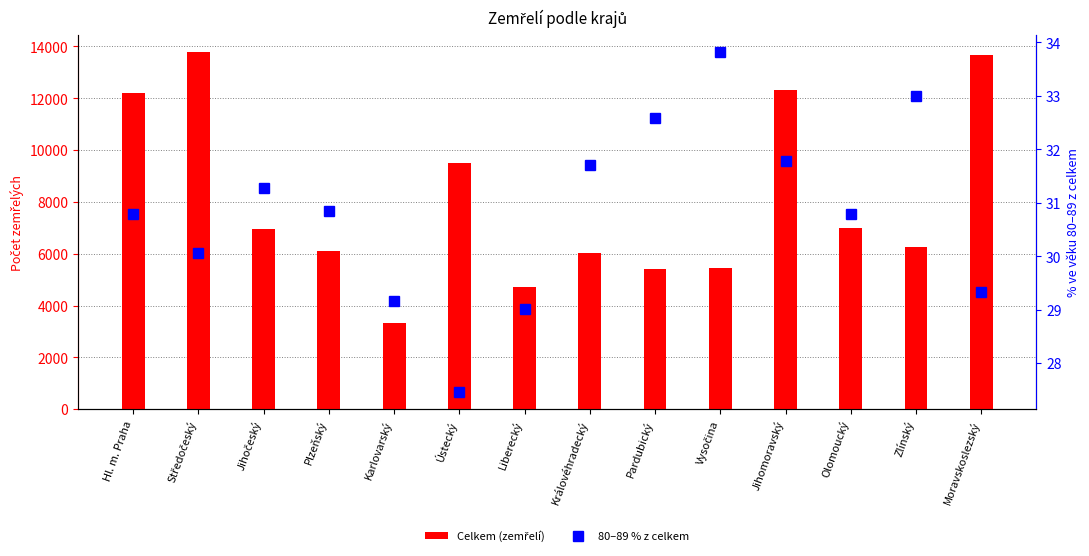

Between Vysočina and Moravskoslezský, which series saw the biggest shift?

Celkem (zemřelí)